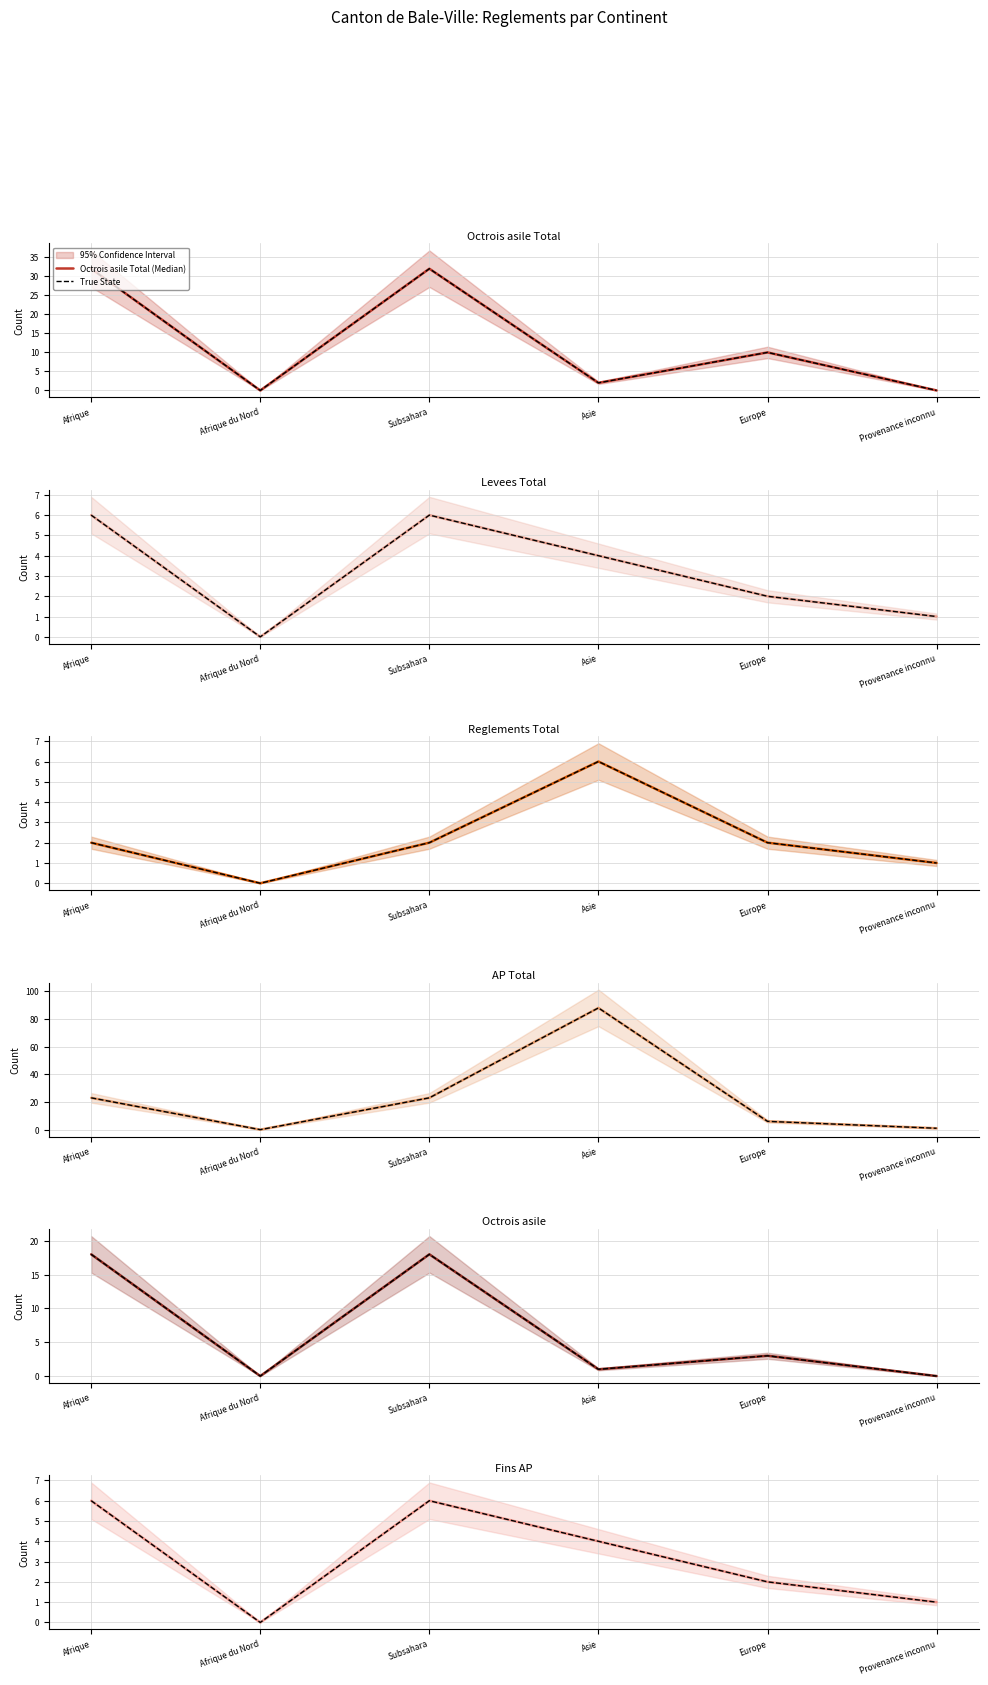

How many values in col_7 (Octrois asile Total) are above zero?

4